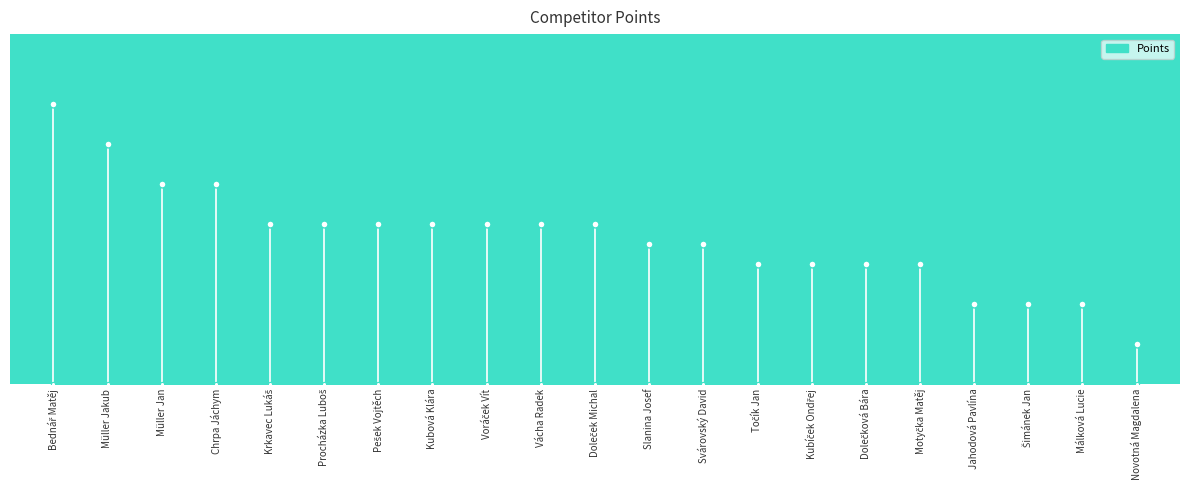

What is the value of the 5th point from the left?

8